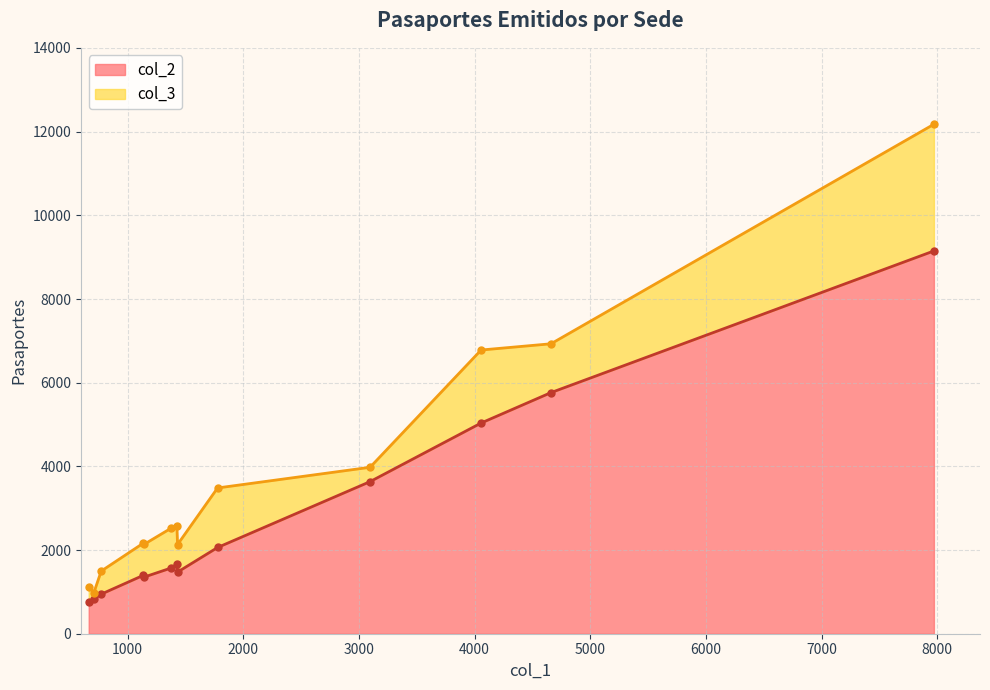

What is the lowest value of the col_2 series?

759